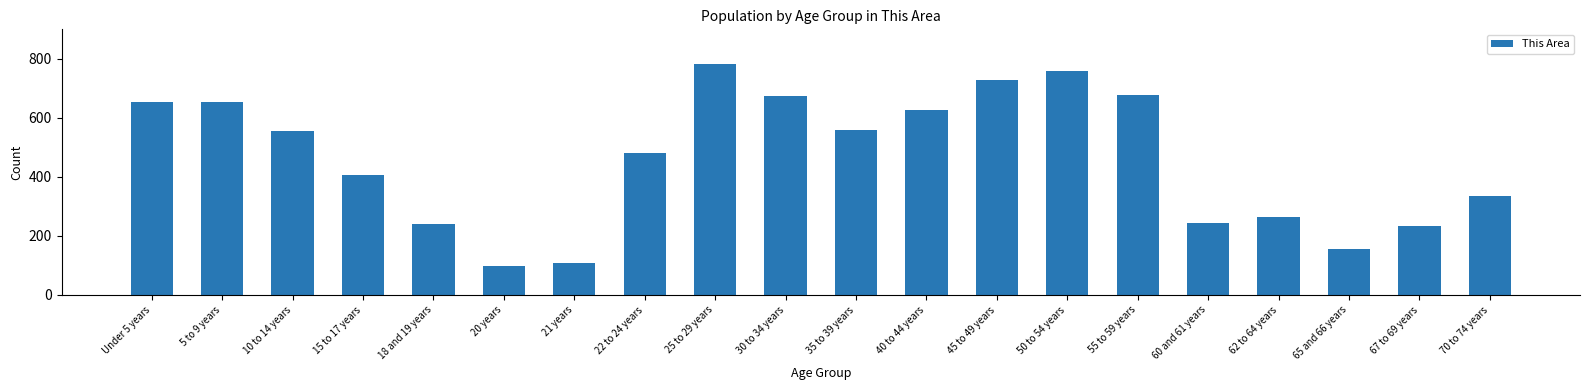

What is the sum of all values?

9240